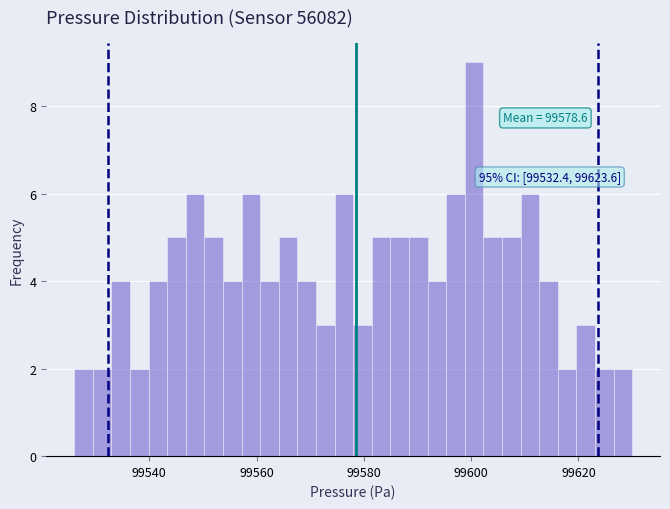

Around what value on the x-axis is the tallest bar? Give the approximate position of its centre, as read against the axis.

99600